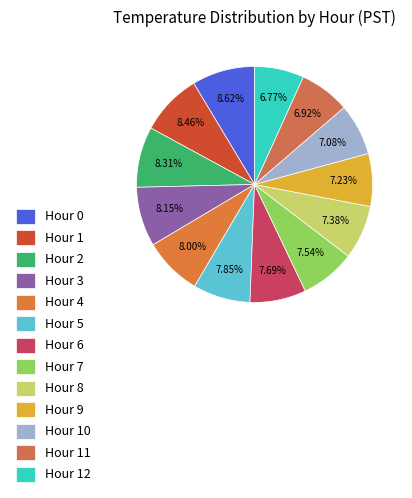

What portion of the pie excludes Hour 2?

91.7%